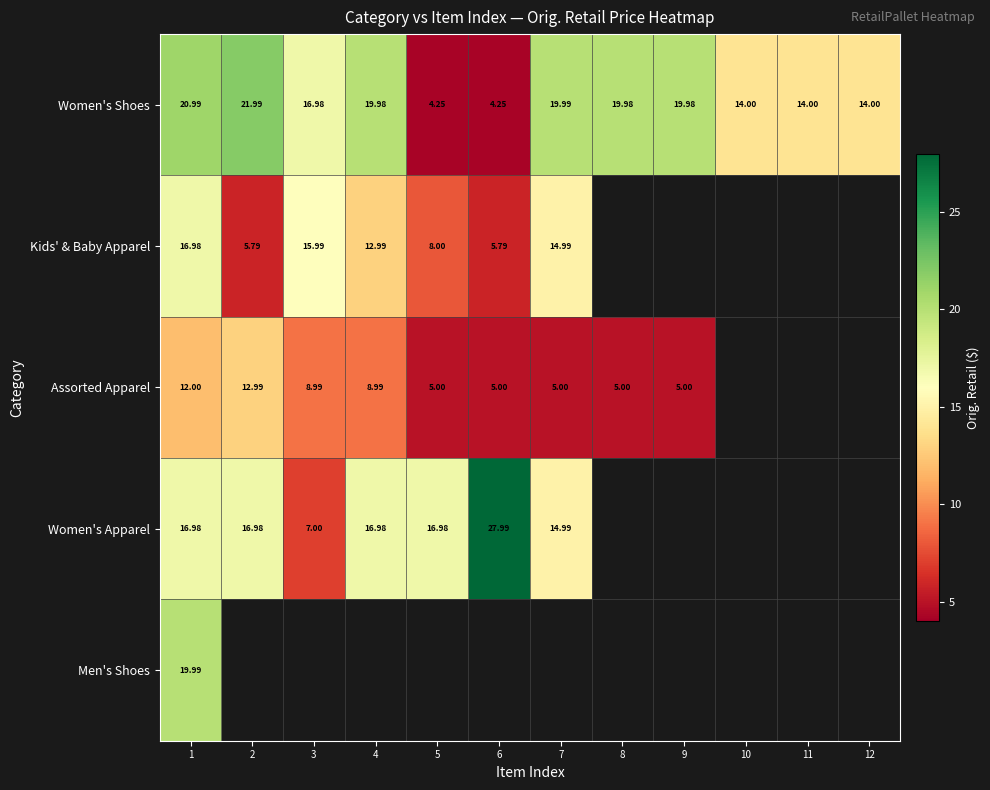

Is the value of Women's Shoes at 10 greater than the value of Women's Apparel at 2?

No